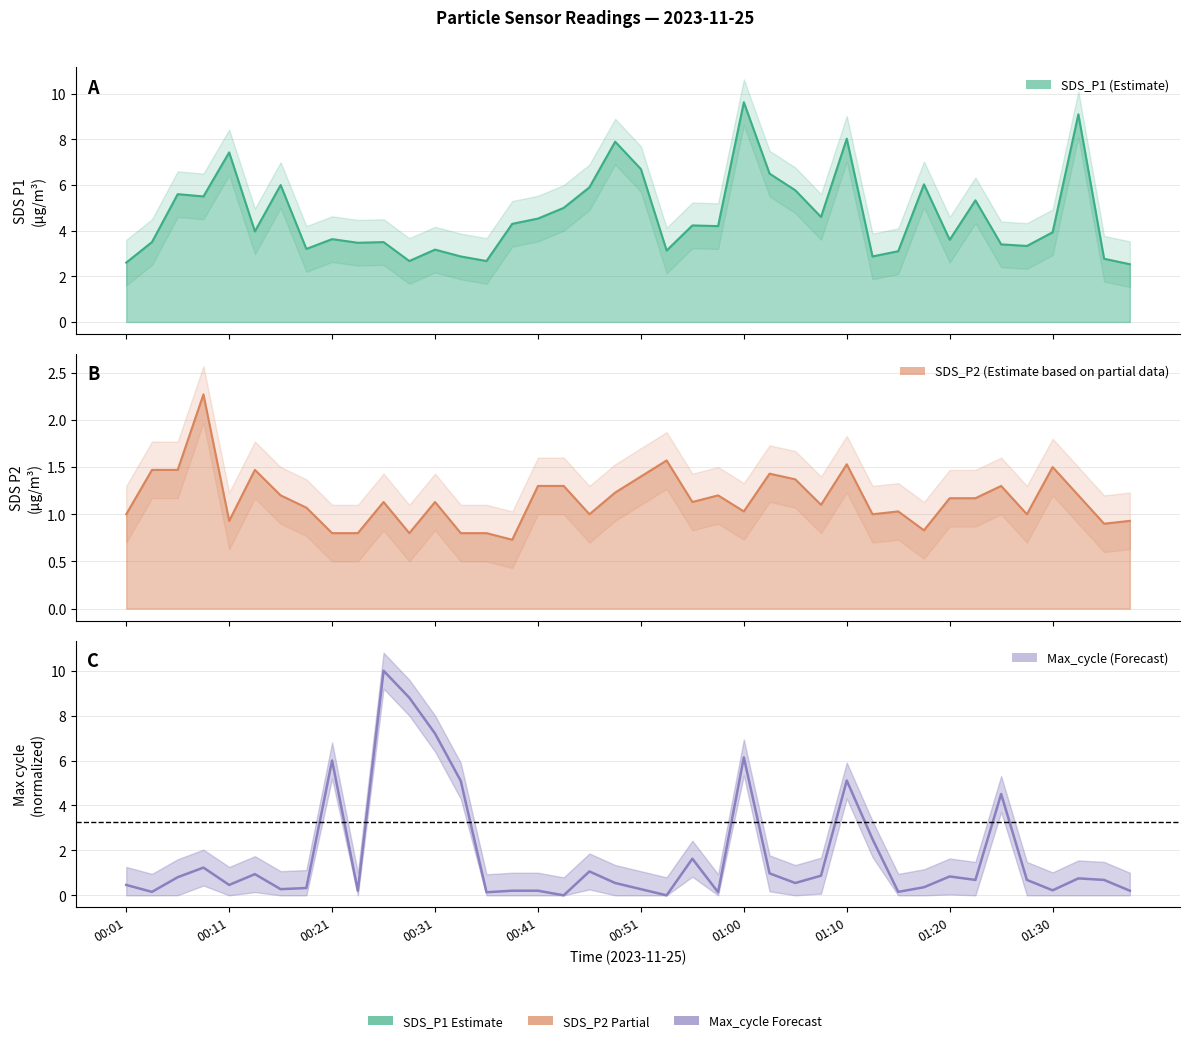

What is the maximum value for Max_cycle?

10.0